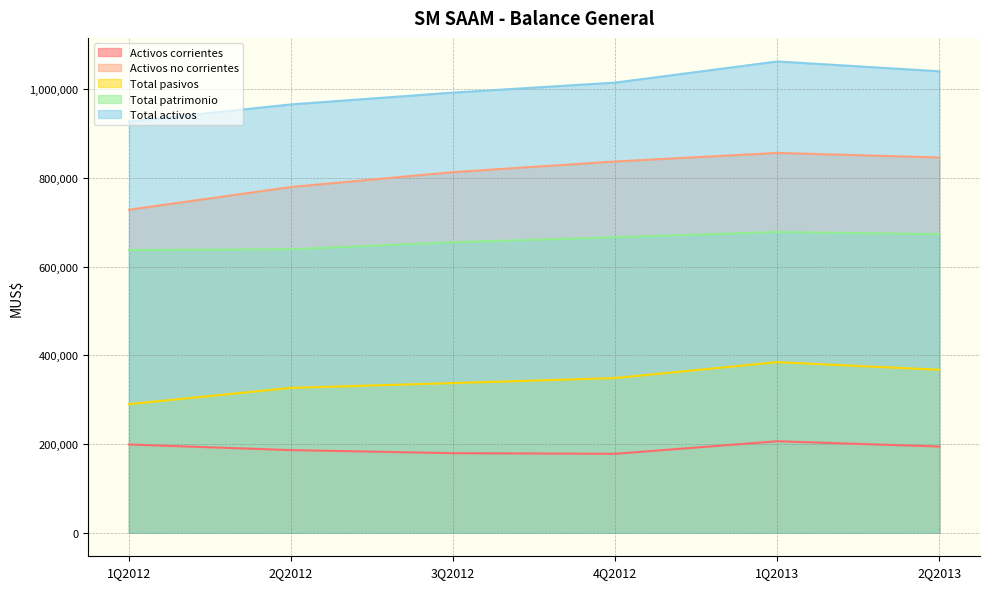

What is the difference between the maximum and minimum values in the Activos no corrientes series?

128109